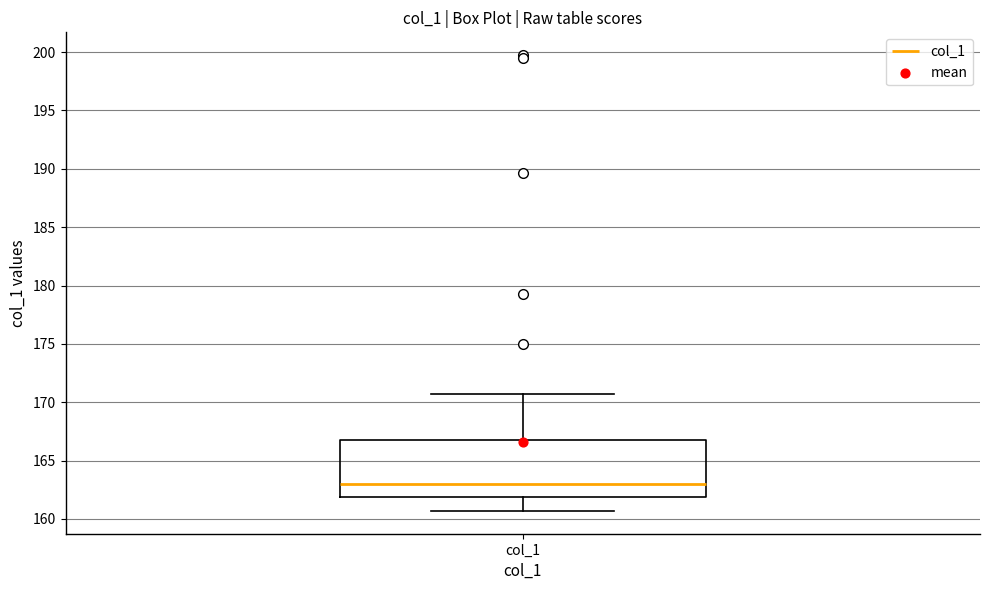

Where does the median line of the box for col_1 sit on the y-axis? The values are not printed on the chart, so give them approximately, as read against the axis.

163.0